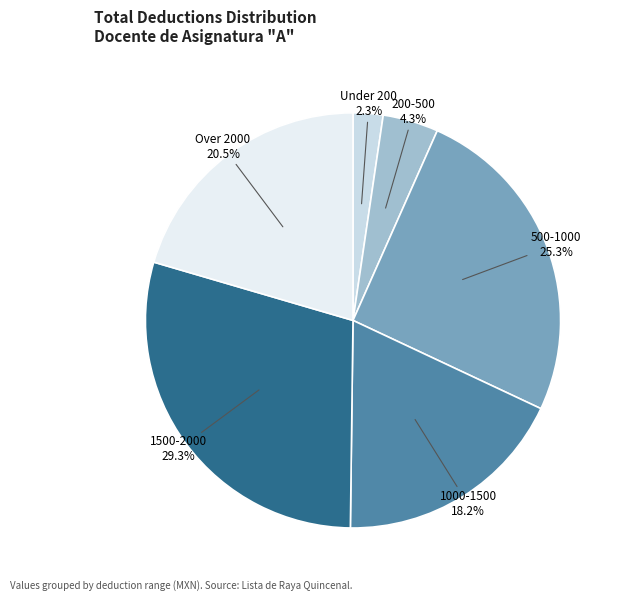

How many slices are in this pie chart?

6